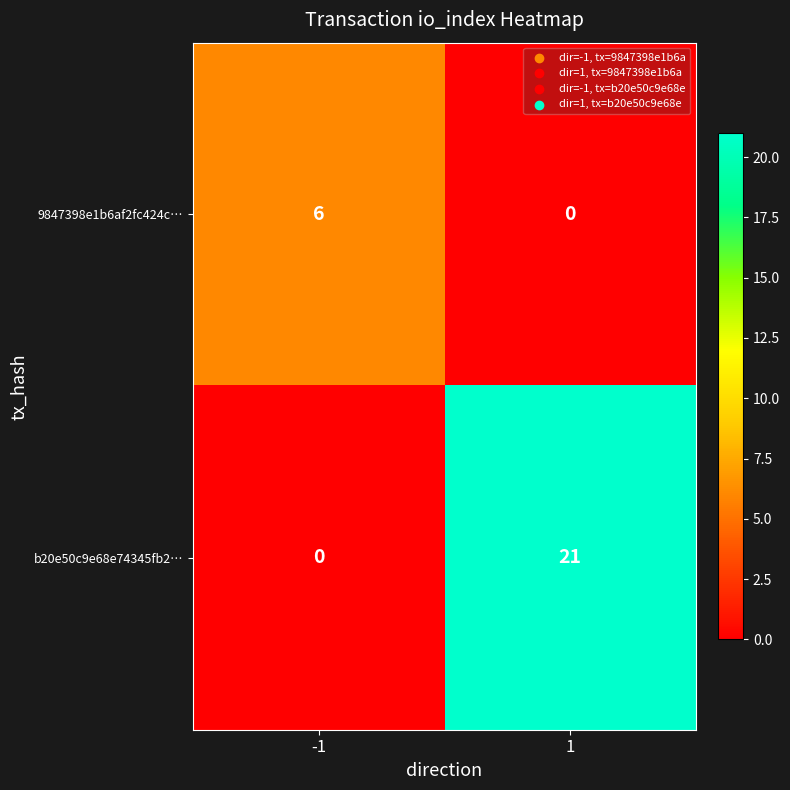

List the series in order of their peak value, highest first.

b20e50c9e68e74345fb2…, 9847398e1b6af2fc424c…